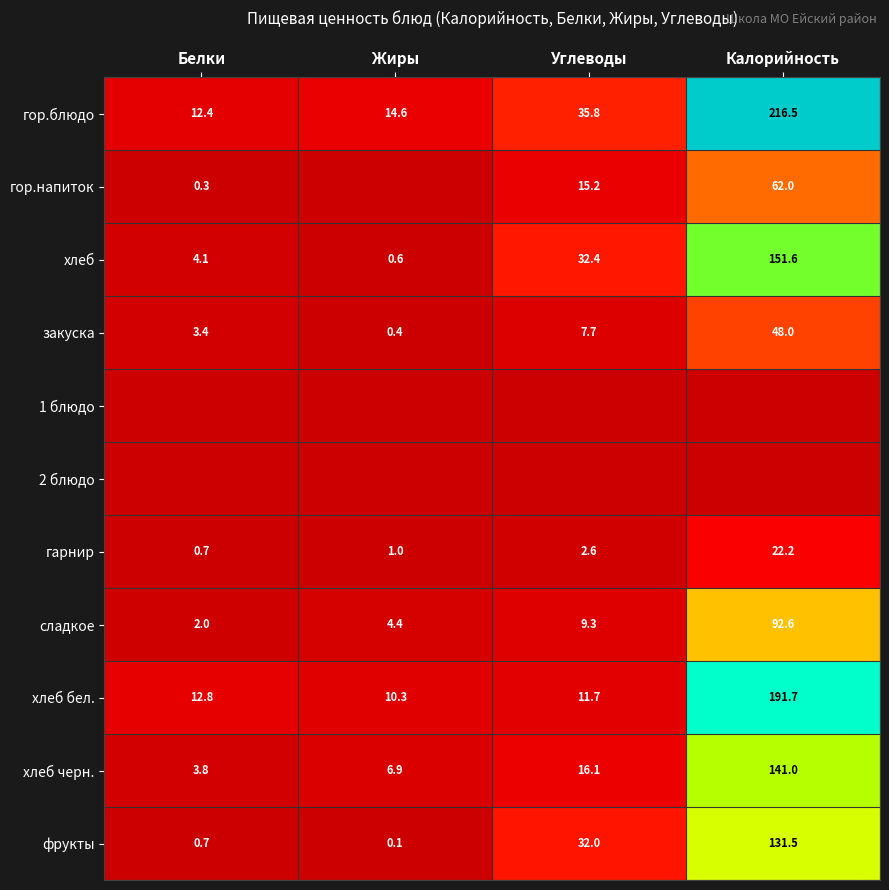

Between Жиры and Калорийность, which is larger?

Калорийность